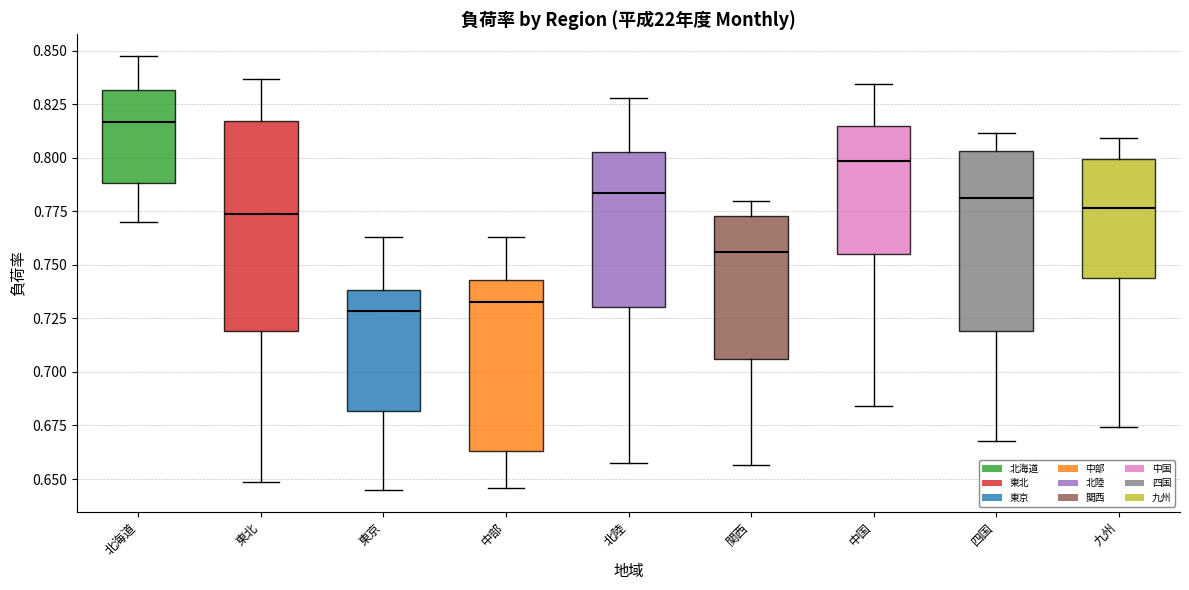

Reading left to right, read every box against the y-axis: the position of its median line, the range the box covers, and the ends of its whiskers. The values are not printed on the chart, so give them approximately, as read against the axis.

北海道: median 0.815, box 0.790 to 0.830, whiskers 0.770 to 0.850
東北: median 0.775, box 0.720 to 0.815, whiskers 0.650 to 0.835
東京: median 0.730, box 0.680 to 0.740, whiskers 0.645 to 0.765
中部: median 0.735, box 0.665 to 0.745, whiskers 0.645 to 0.765
北陸: median 0.785, box 0.730 to 0.805, whiskers 0.655 to 0.830
関西: median 0.755, box 0.705 to 0.775, whiskers 0.655 to 0.780
中国: median 0.800, box 0.755 to 0.815, whiskers 0.685 to 0.835
四国: median 0.780, box 0.720 to 0.805, whiskers 0.670 to 0.810
九州: median 0.775, box 0.745 to 0.800, whiskers 0.675 to 0.810